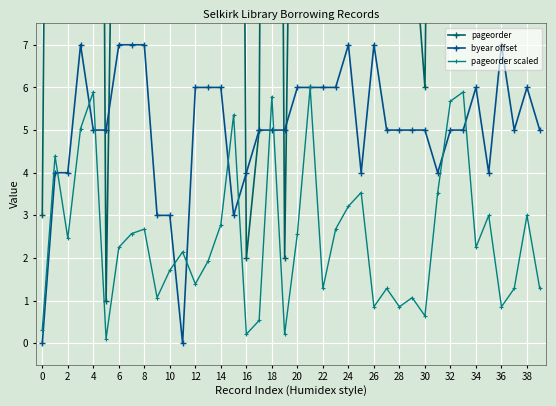

The pageorder scaled series shows 9.9 at 4. True or false?

False